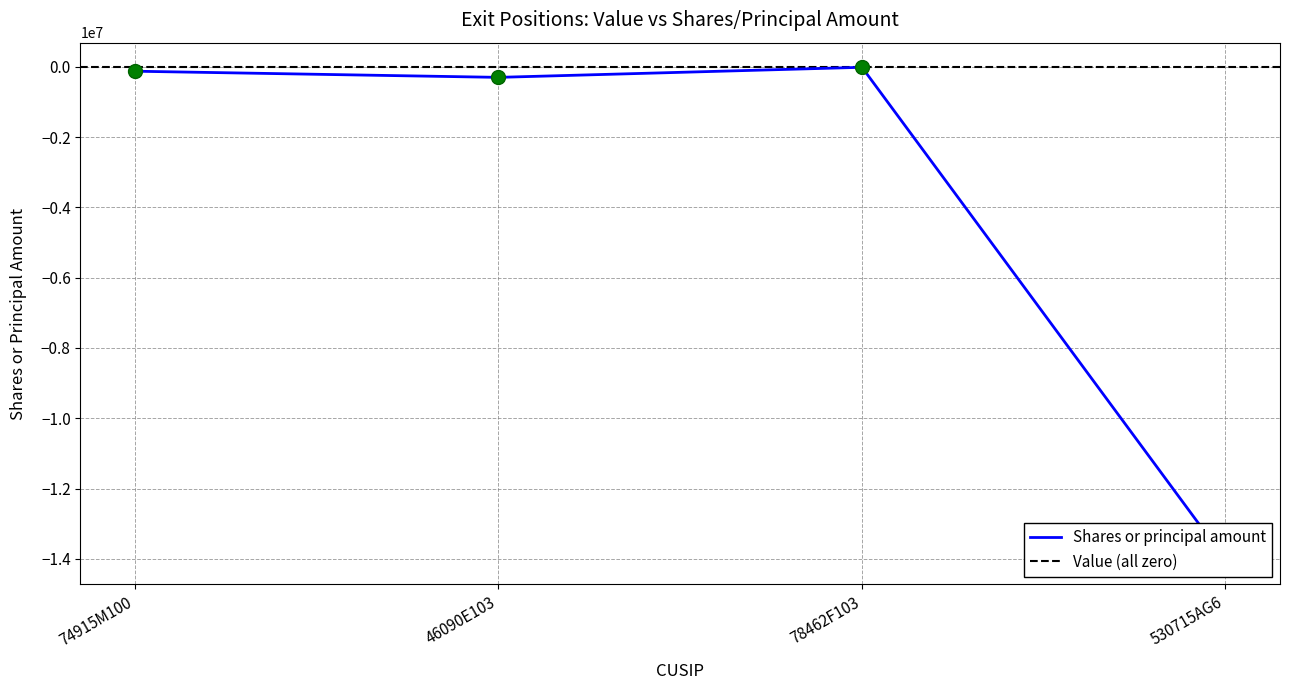

What is the change in value from 46090E103 to 78462F103?

+286500